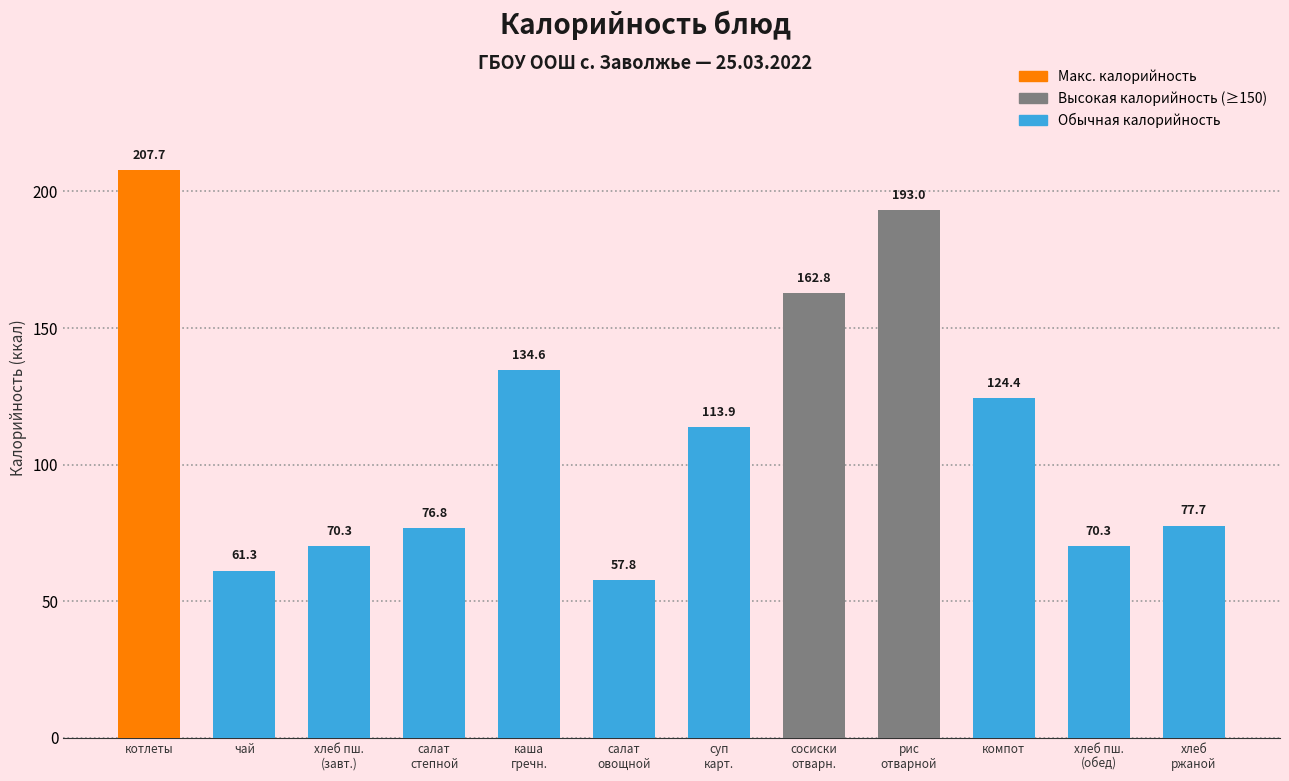

What is the change in value from салат
степной to хлеб
ржаной?

+0.9